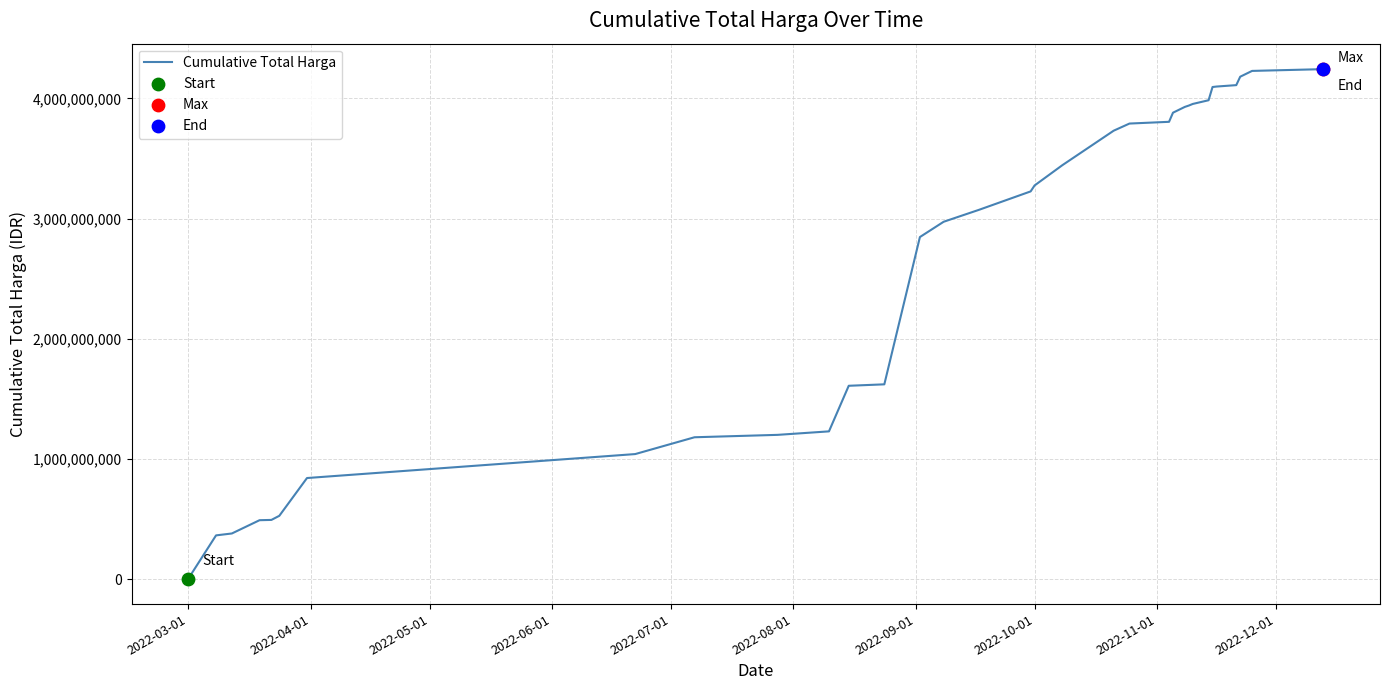

What is the difference between the maximum and minimum values?

4236092375